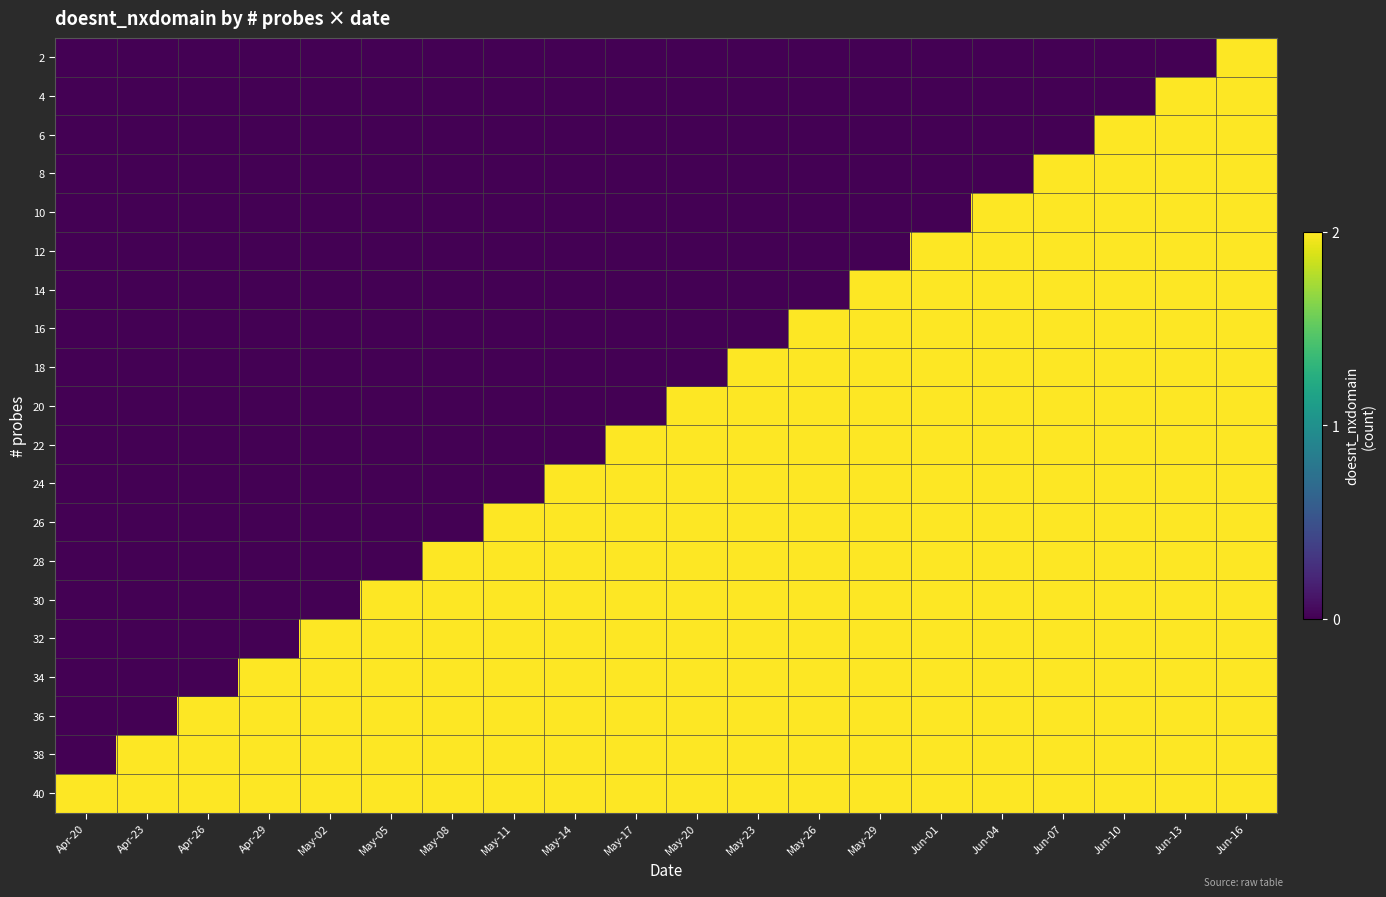

List the series in order of their peak value, lowest first.

2, 4, 6, 8, 10, 12, 14, 16, 18, 20, 22, 24, 26, 28, 30, 32, 34, 36, 38, 40